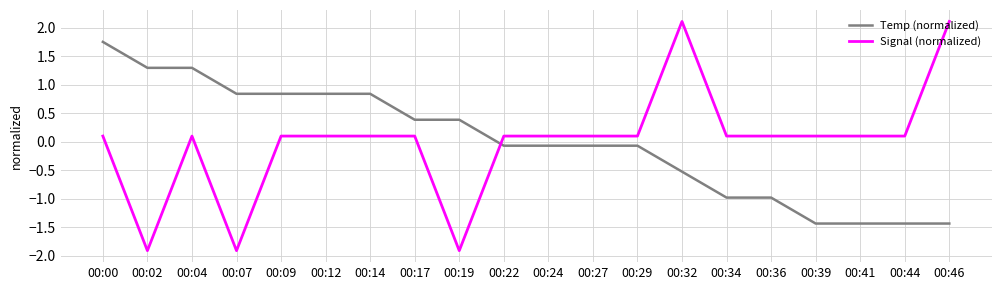

At 00:12, list the series in order from largest to smallest.

Temp (normalized), Signal (normalized)